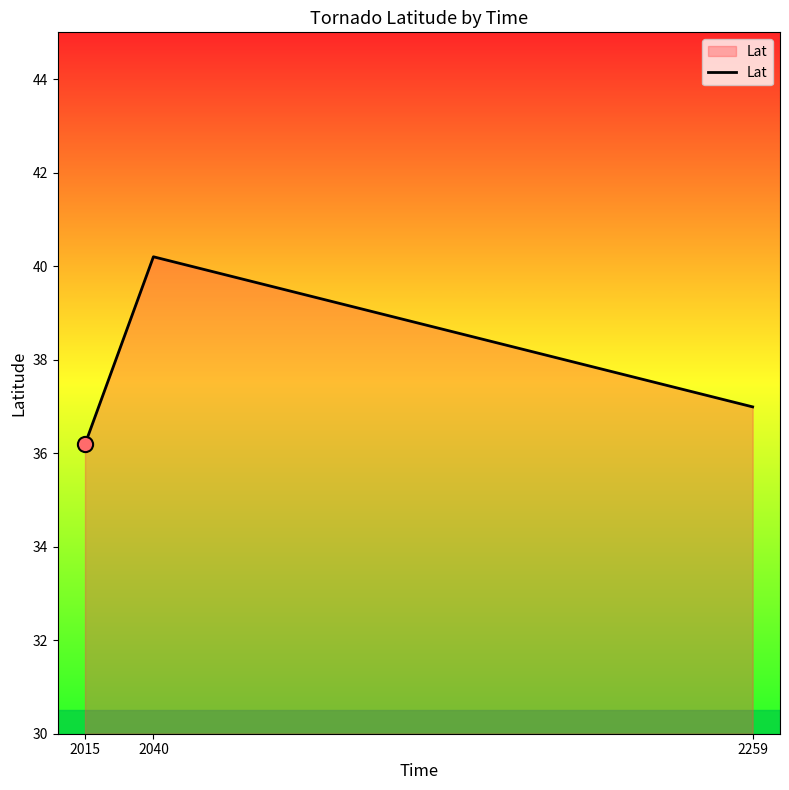

What is the change in value from 2015 to 2259?

+0.8